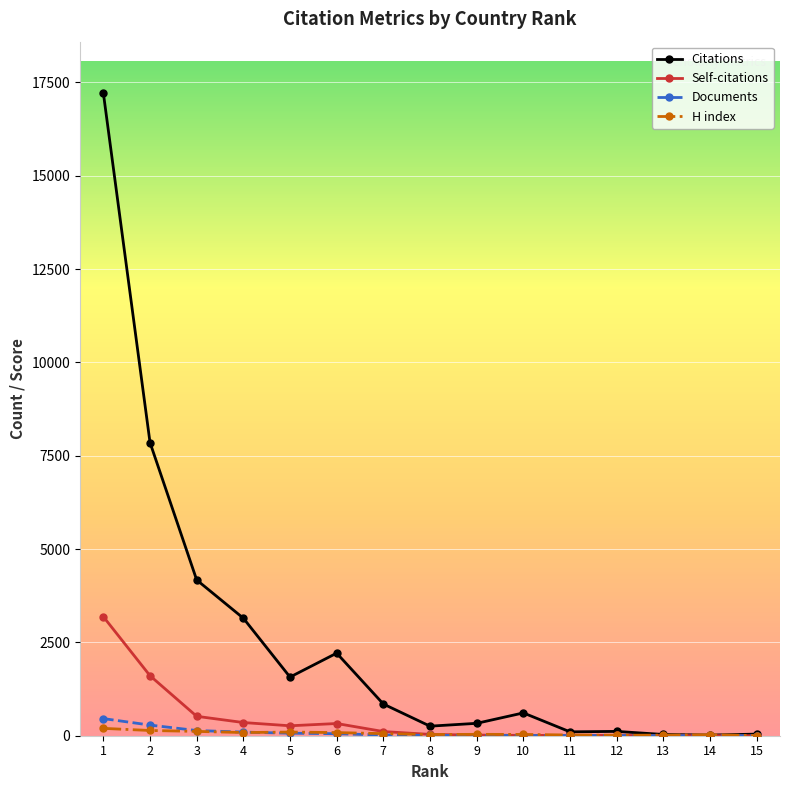

Which series has the largest total across all categories?

Citations